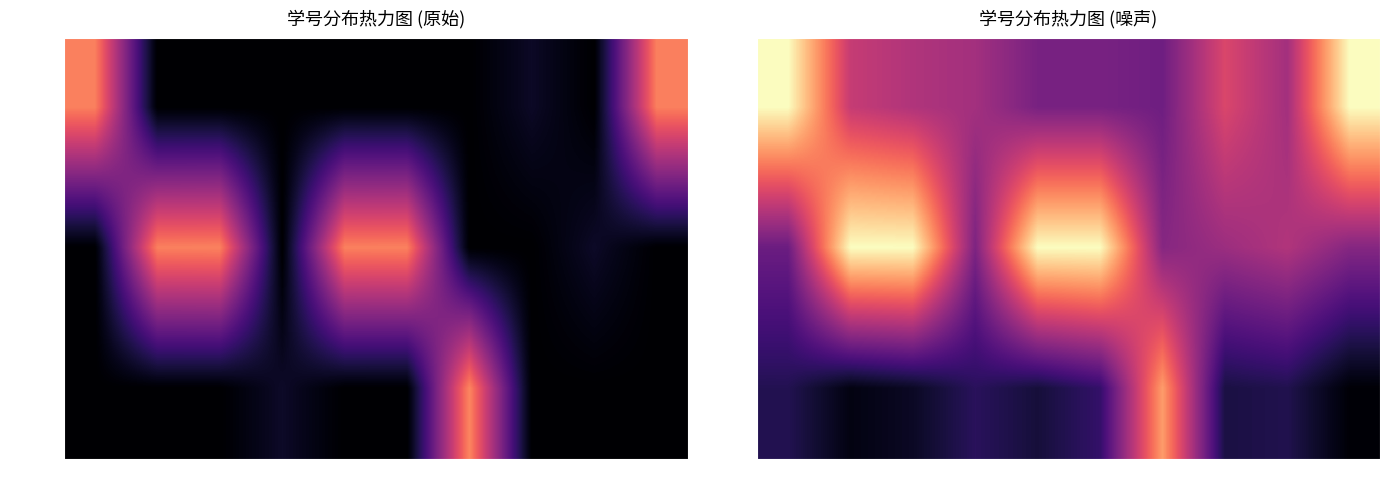

What is the difference between the highest and lowest values at 6?

207.9